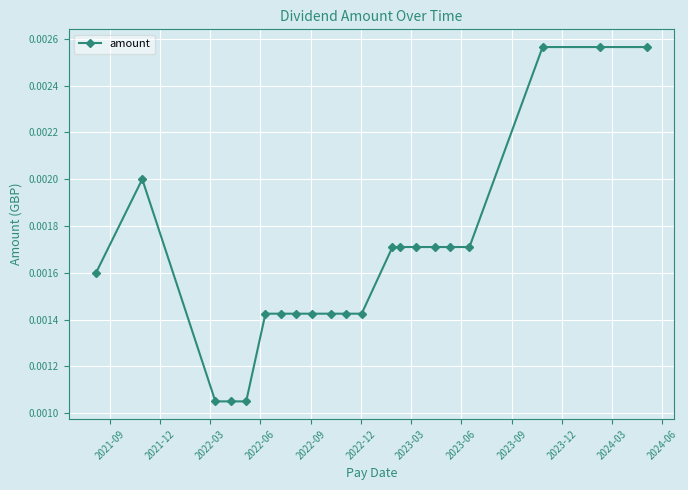

How many values are between 0 and 1?

21